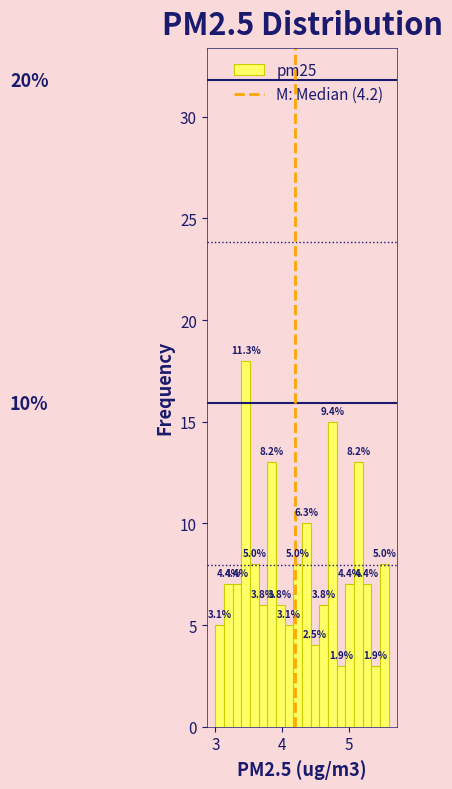

Around what value on the x-axis is the tallest bar? Give the approximate position of its centre, as read against the axis.

3.5